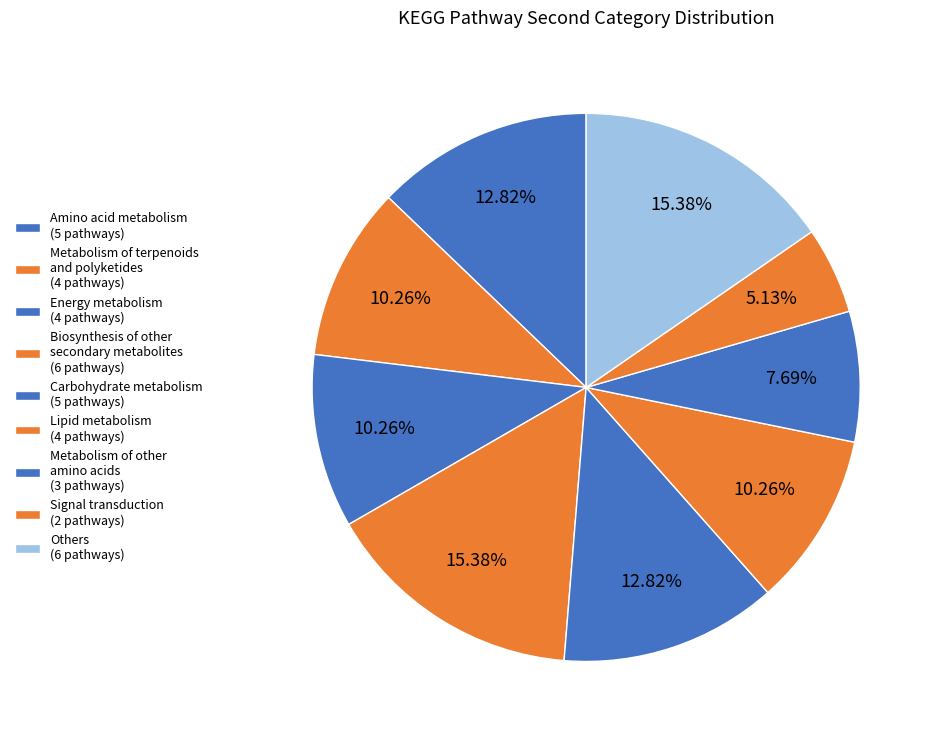

How many slices are in this pie chart?

9